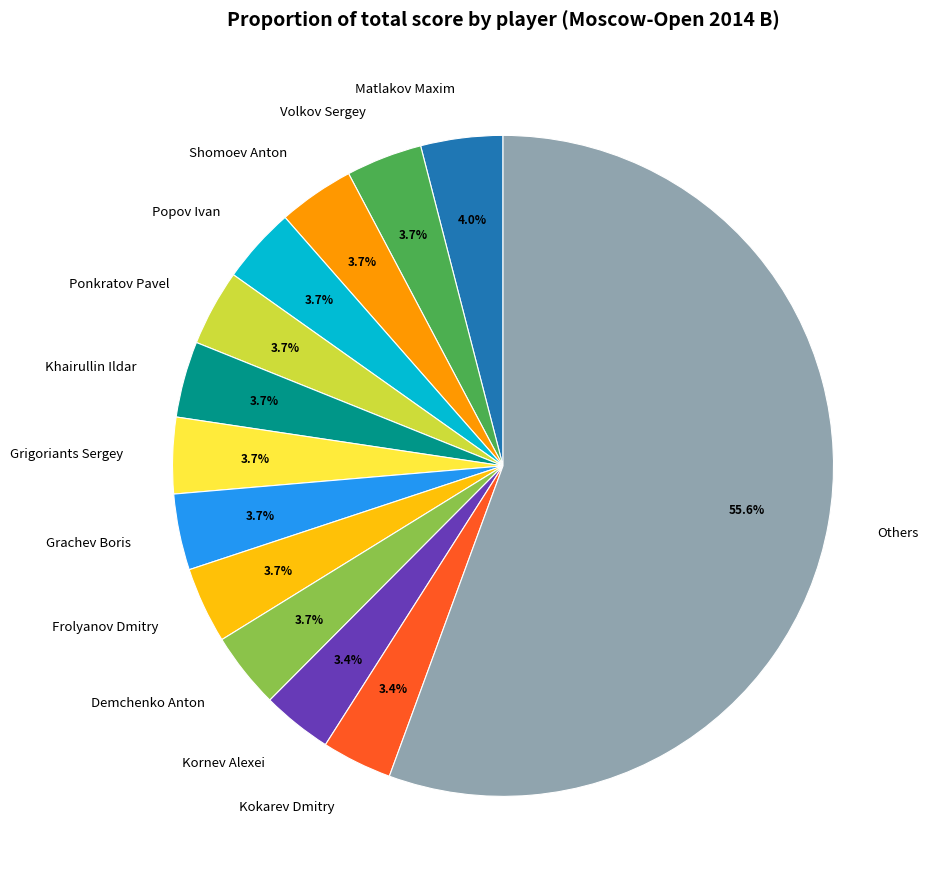

Does Others represent more than half of the total?

Yes